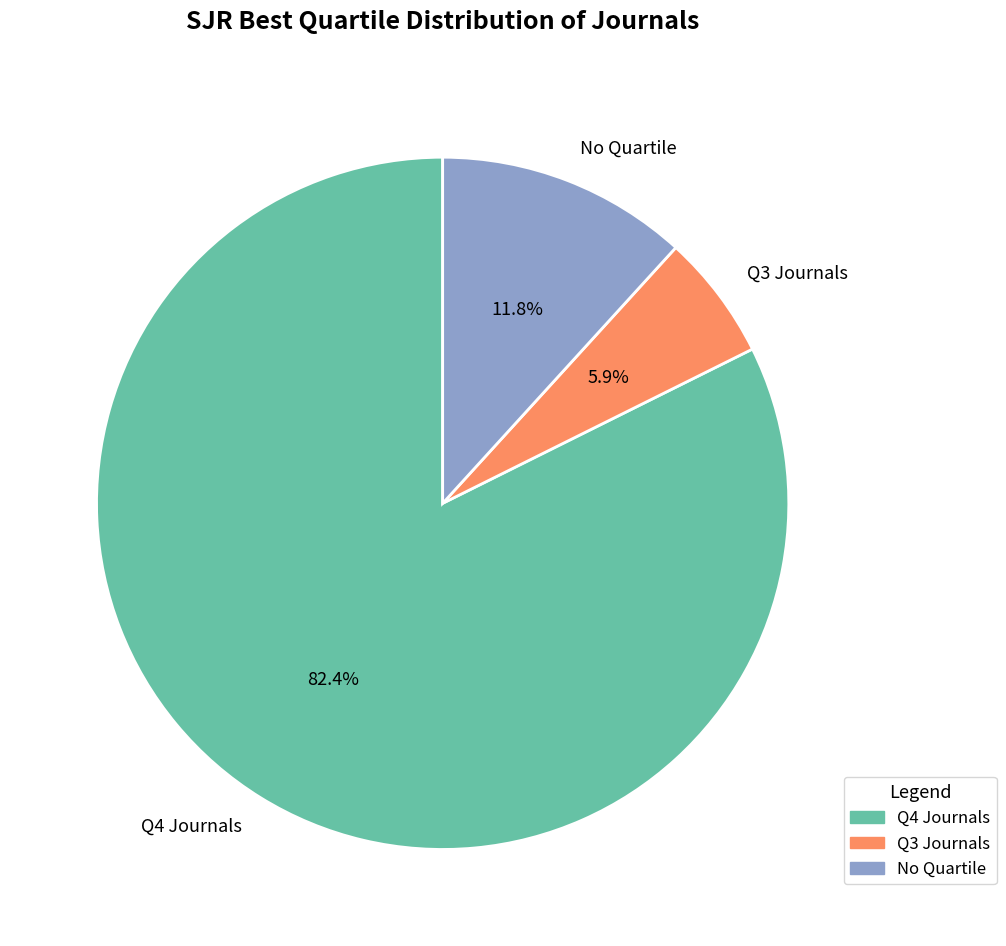

Does any single category account for the majority?

Yes